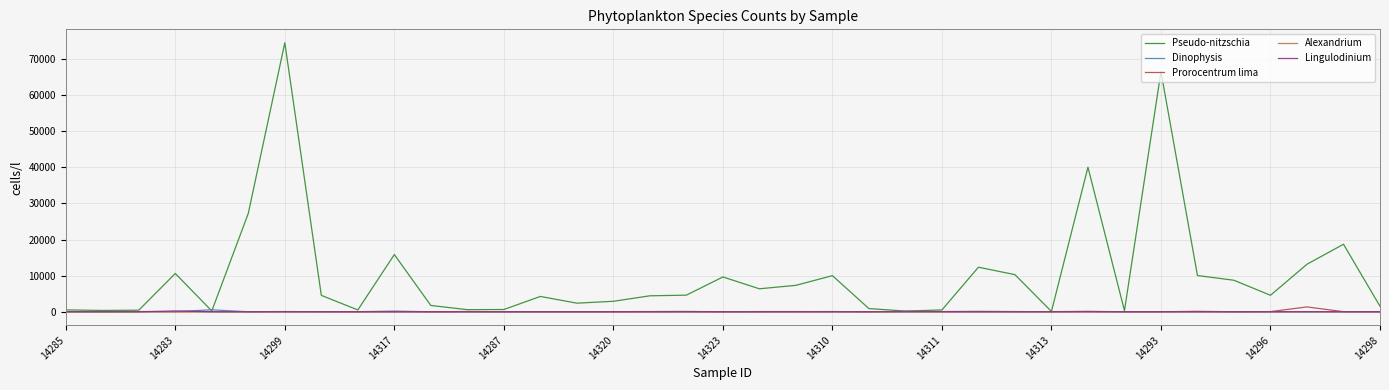

What is the greatest value displayed?

74501